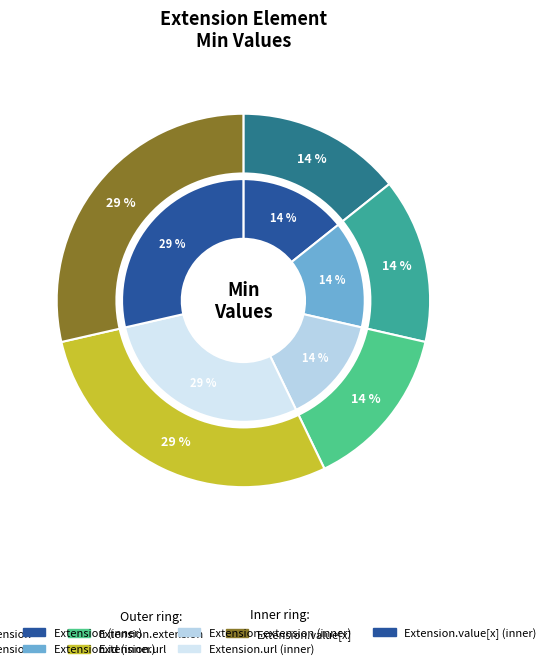

Which category has the smallest portion of the pie?

Extension